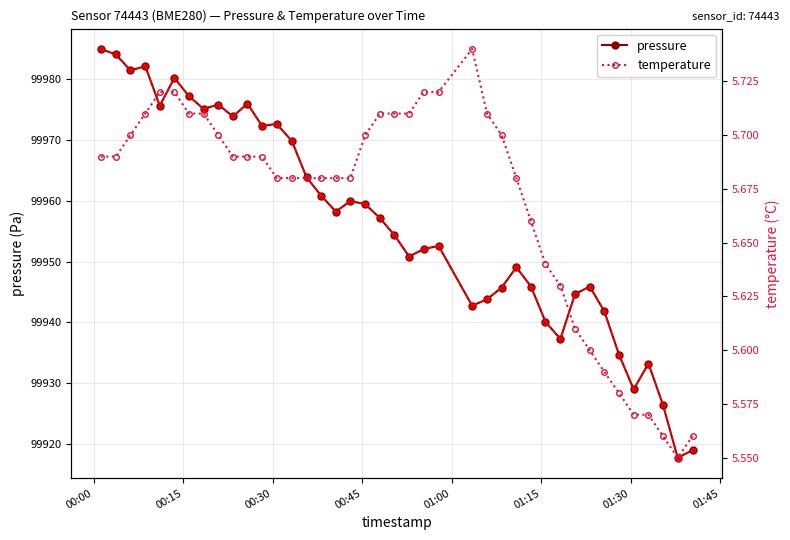

How many interior local peaks does the pressure series have?

10